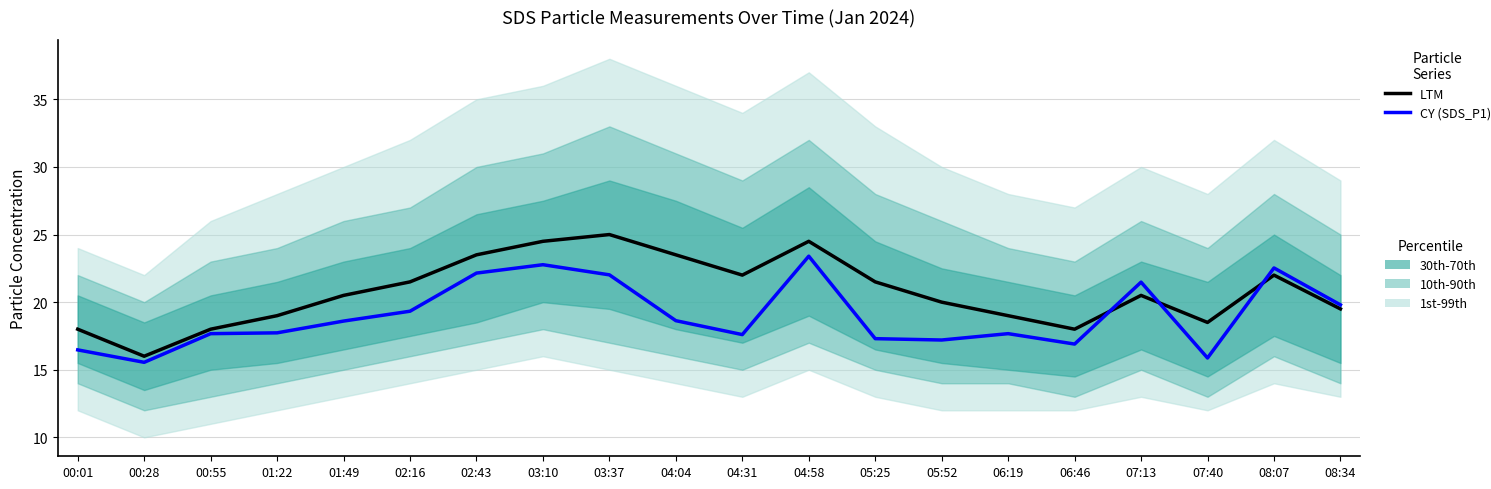

Where is the first local maximum for LTM?

03:37